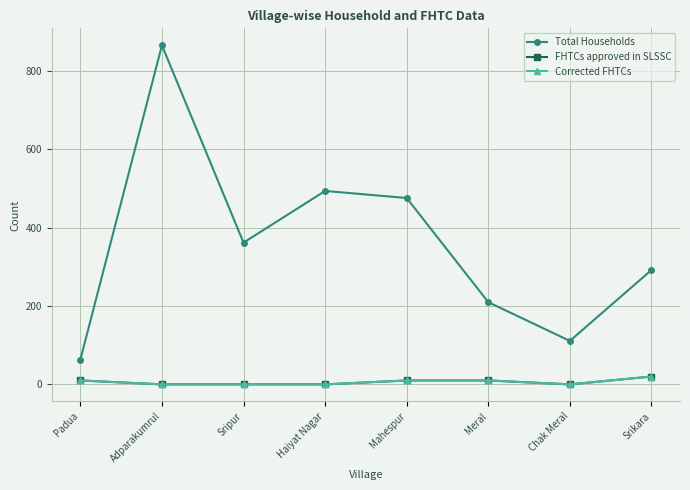

Is this an area chart (filled region under the line)?

No